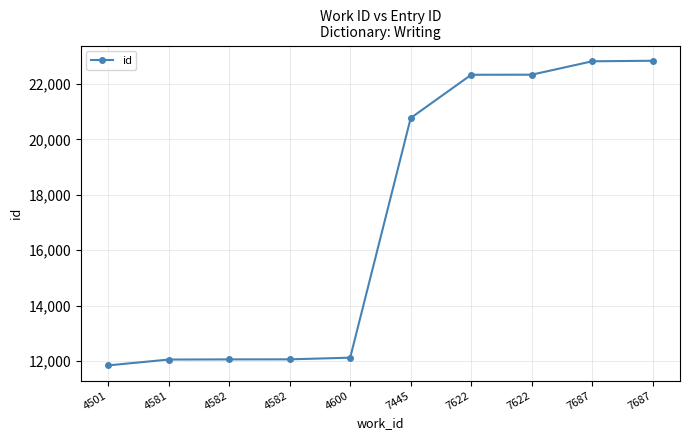

Between 7622 and 4501, which is larger?

7622